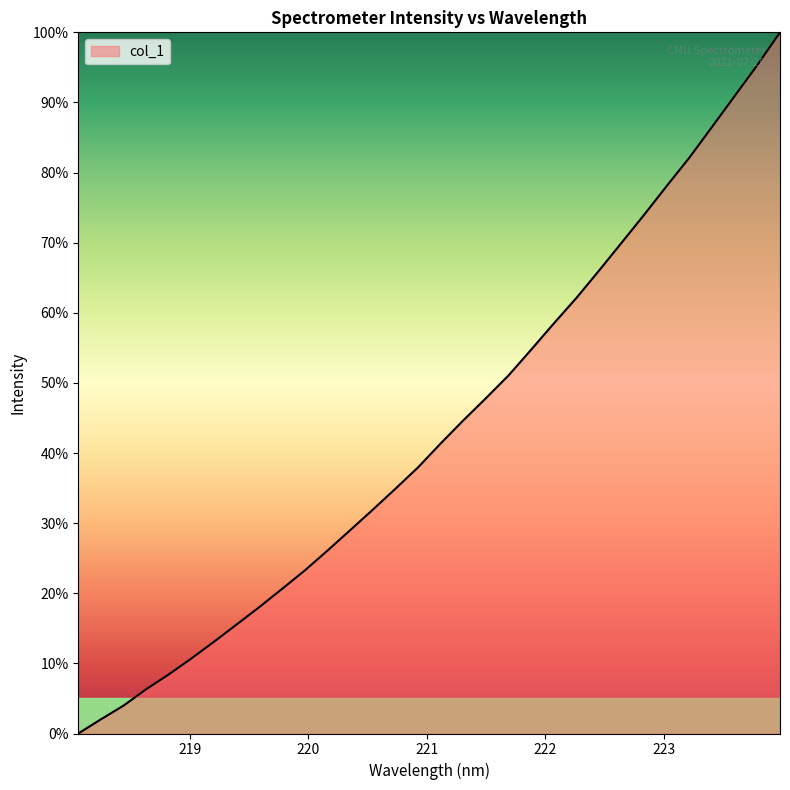

What is the difference between the maximum and minimum values?

100.0